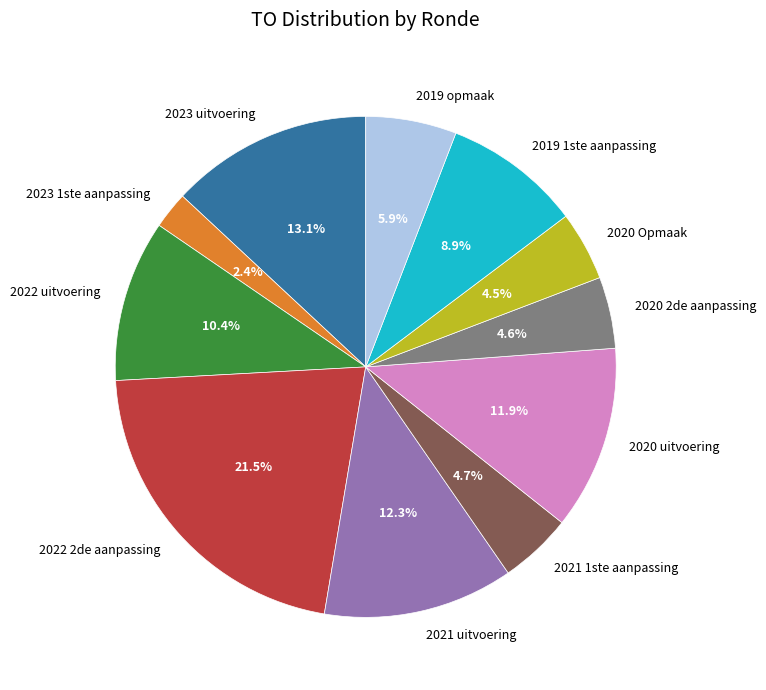

Is the sum of 2023 uitvoering and 2020 Opmaak greater than half?

No